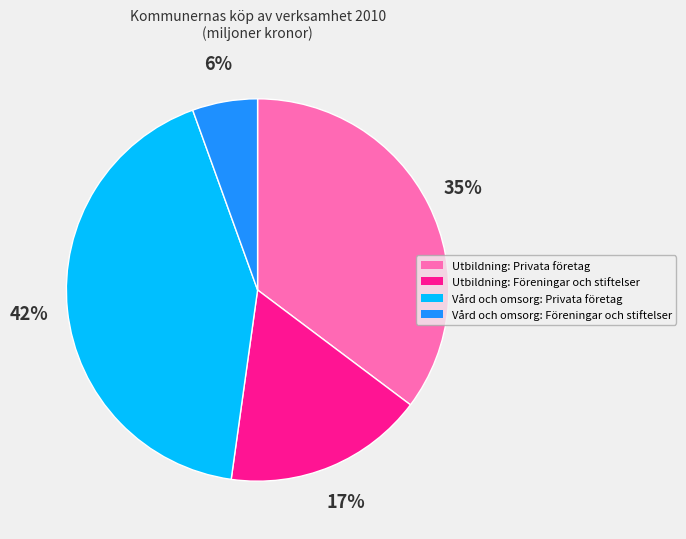

Combined, do Vård och omsorg: Föreningar och stiftelser and Utbildning: Privata företag account for over 50%?

No